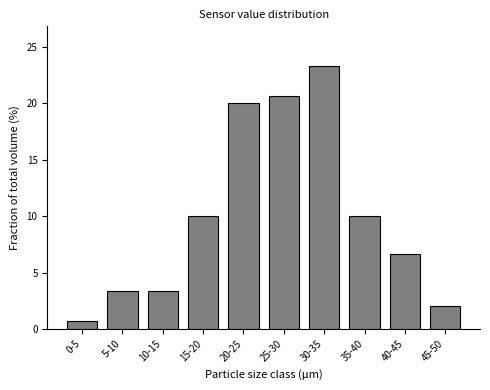

Reading right to left, extract all data points from this chart.

45-50=2.0	40-45=6.7	35-40=10.0	30-35=23.3	25-30=20.7	20-25=20.0	15-20=10.0	10-15=3.3	5-10=3.3	0-5=0.7